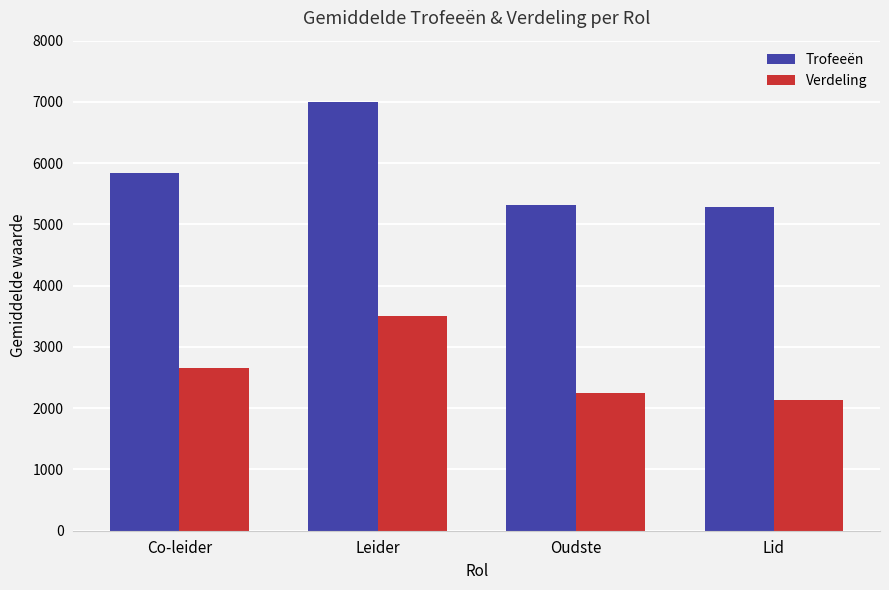

How many bars are there in each group?

2